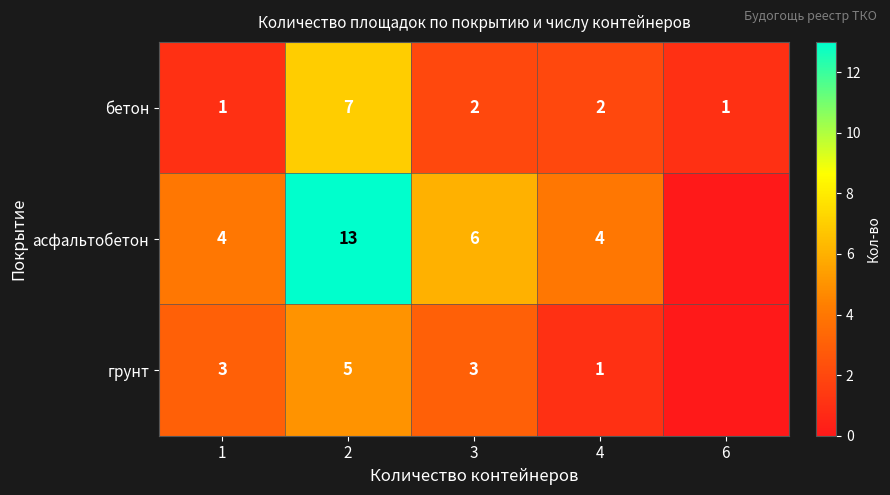

Which series changed the most between 2 and 3?

асфальтобетон